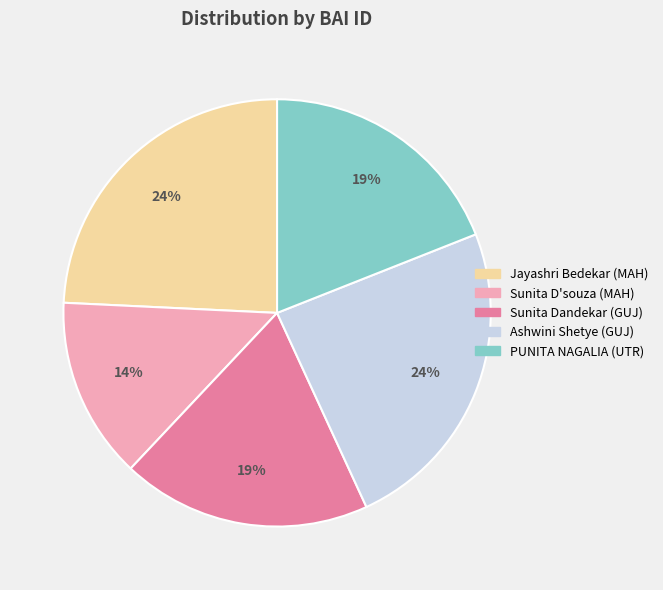

Do Sunita D'souza (MAH) and Jayashri Bedekar (MAH) together represent more than half of the pie?

No